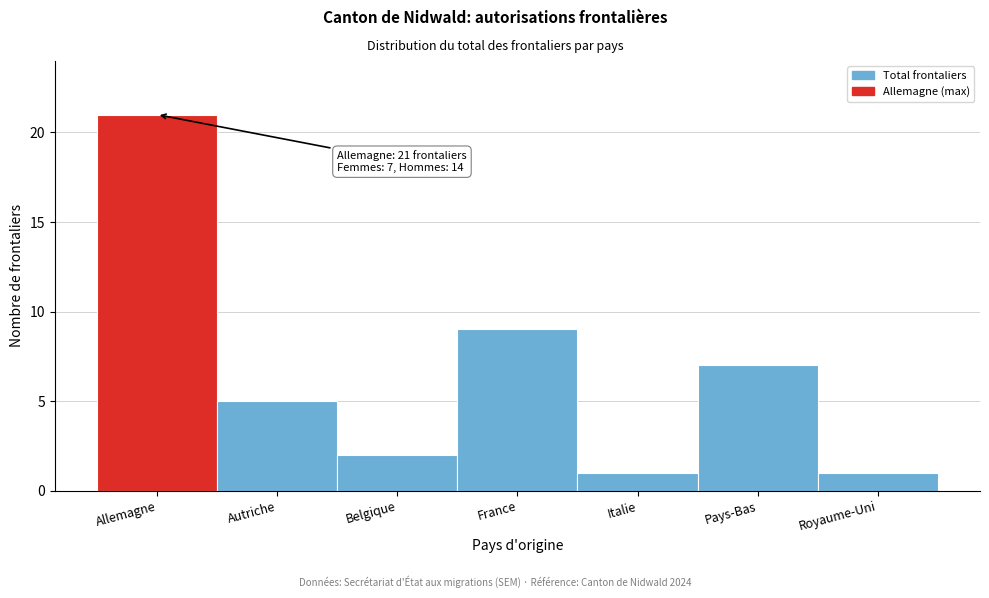

Reading left to right, extract all data points from this chart.

Allemagne=21	Autriche=5	Belgique=2	France=9	Italie=1	Pays-Bas=7	Royaume-Uni=1